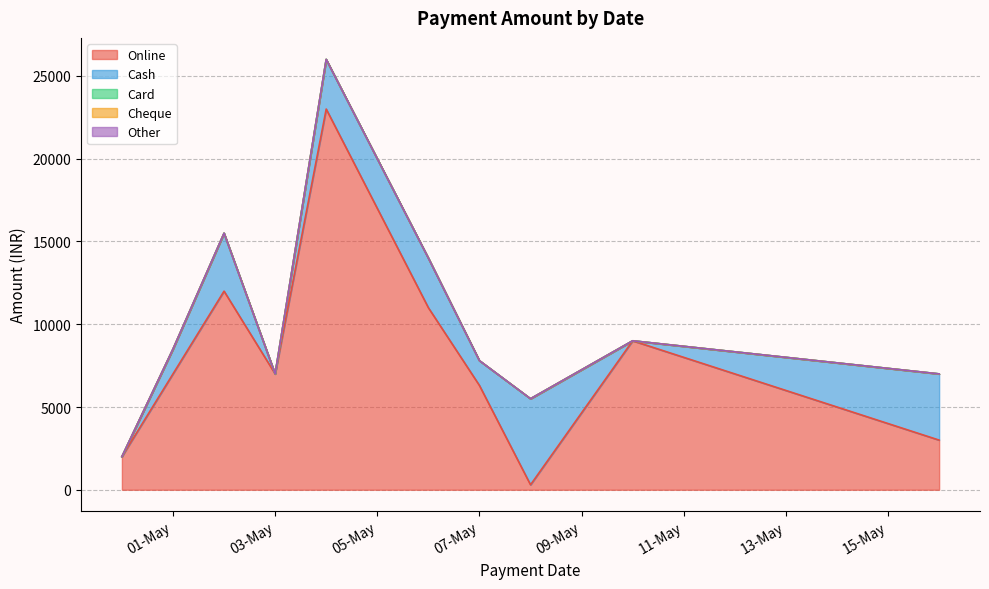

What is the label of the 8th point from the right?

2024-05-02